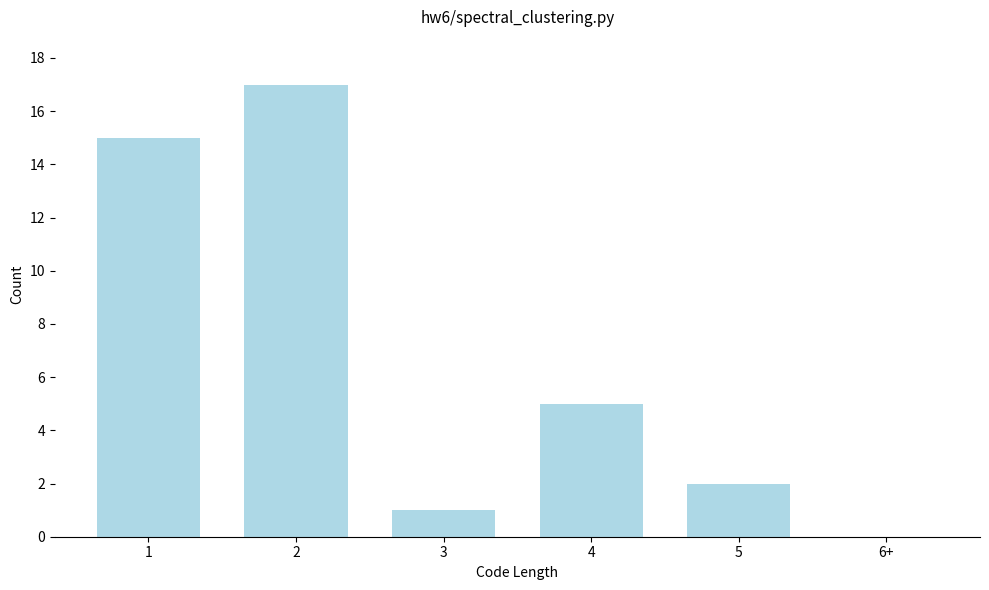

Reading right to left, extract all data points from this chart.

6+=0	5=2	4=5	3=1	2=17	1=15